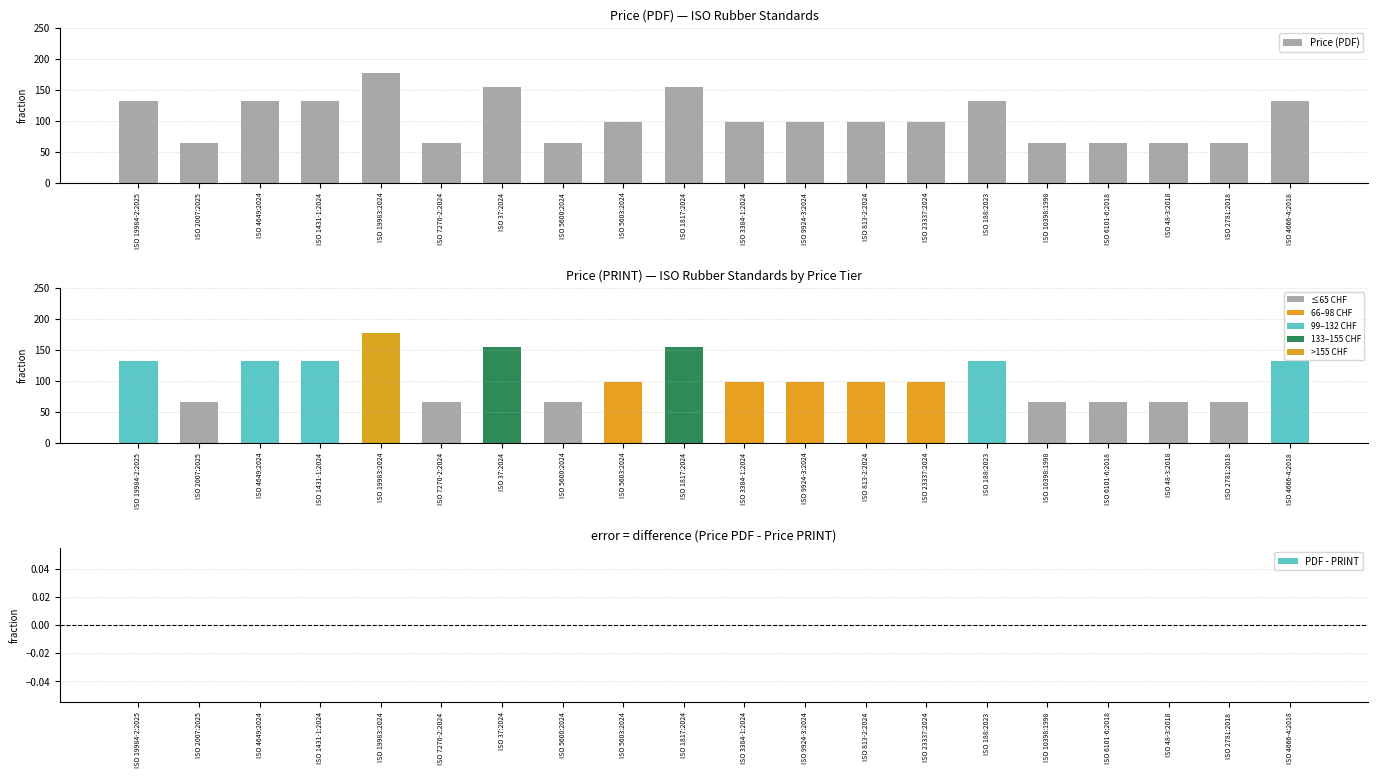

Is the value of PDF - PRINT at ISO 6101-6:2018 greater than the value of Price (PDF) at ISO 10398:1998?

No